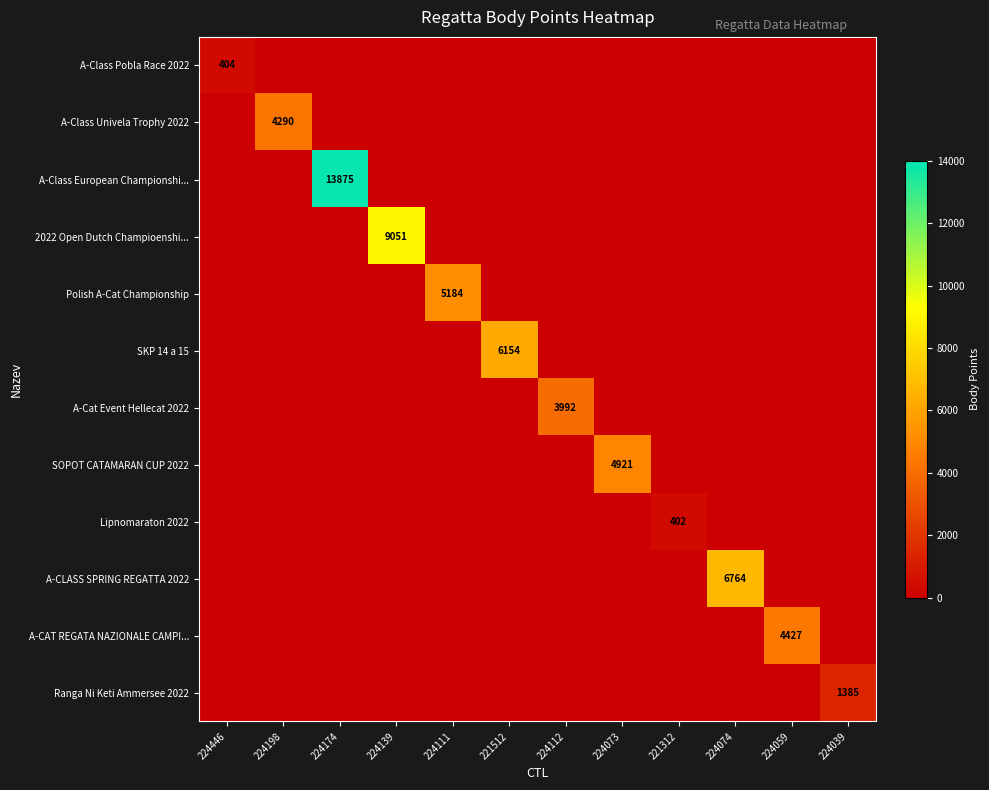

The Ranga Ni Keti Ammersee 2022 series shows 1848 at 224039. True or false?

False